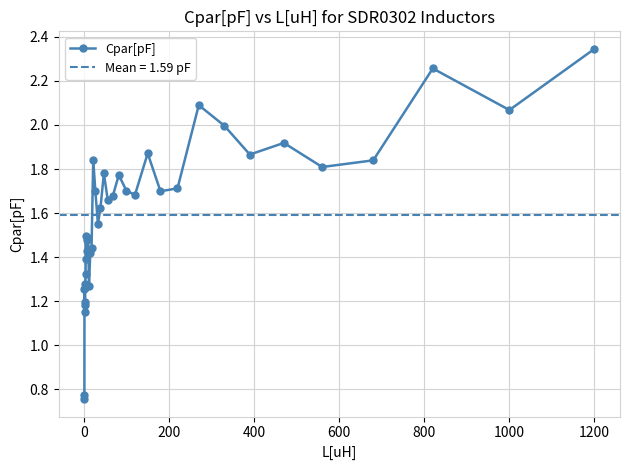

True or false: Cpar[pF] has more than 1 points higher than both neighbors.

True